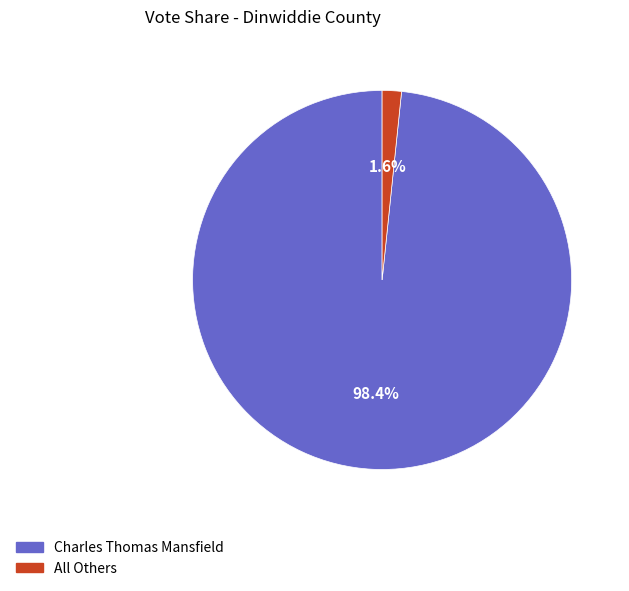

Rank the categories by value from highest to lowest.

Charles Thomas Mansfield, All Others